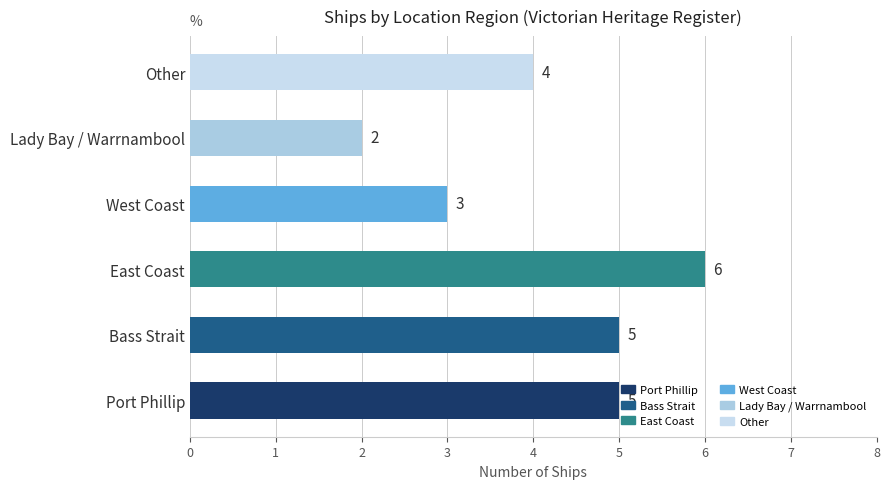

What is the difference between the maximum and minimum values?

4